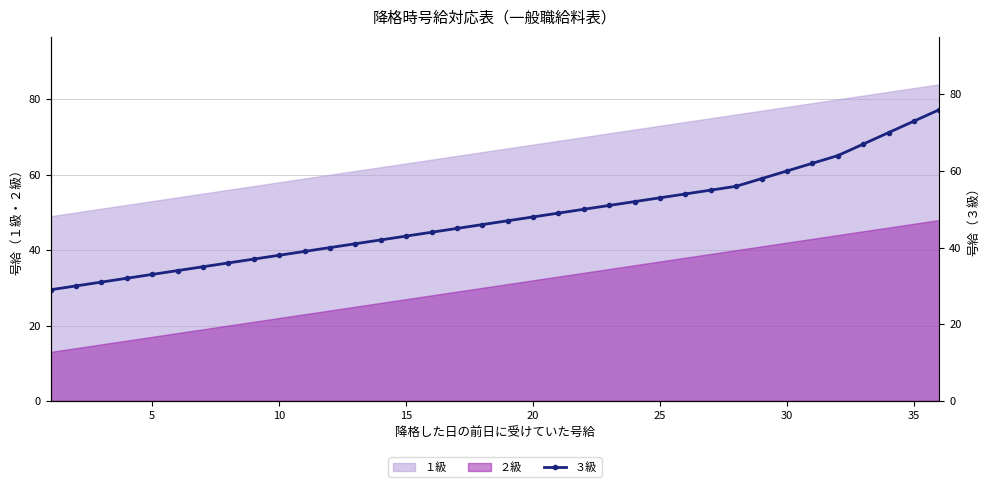

True or false: ２級 has a value of 9 at 20.

False